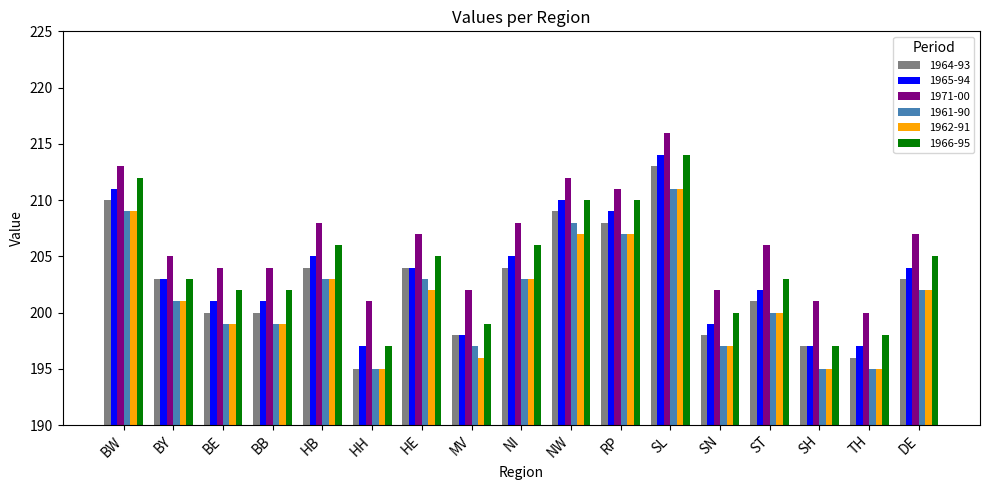

Are the bars horizontal?

No